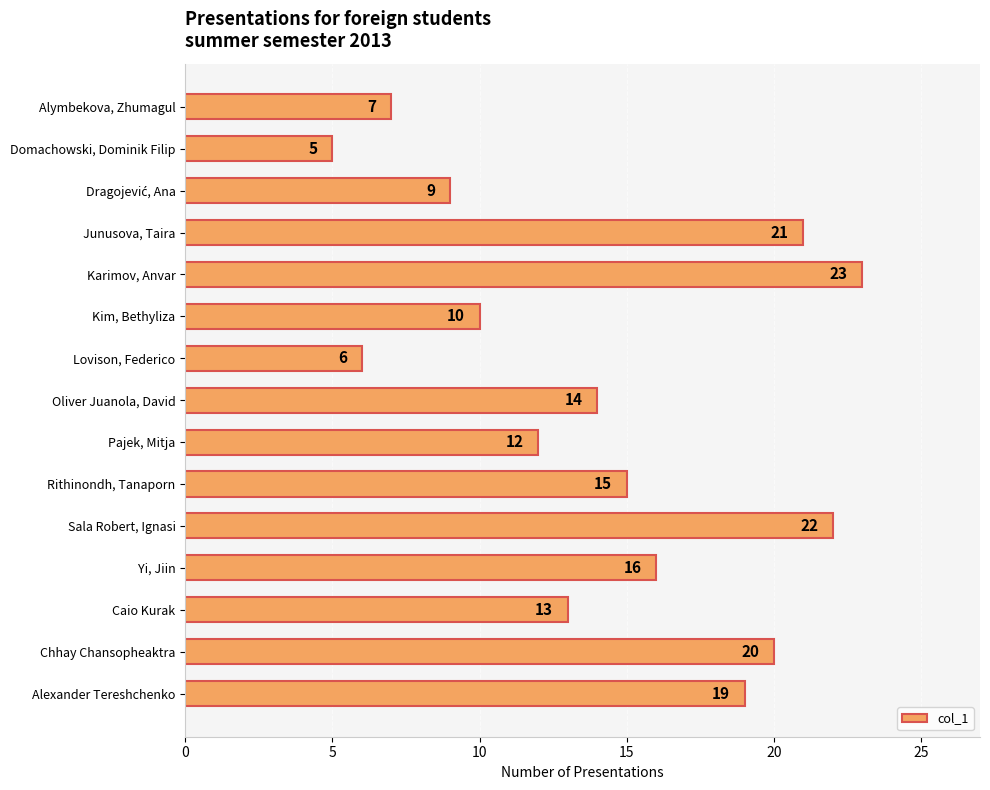

Between Pajek, Mitja and Kim, Bethyliza, which is larger?

Pajek, Mitja